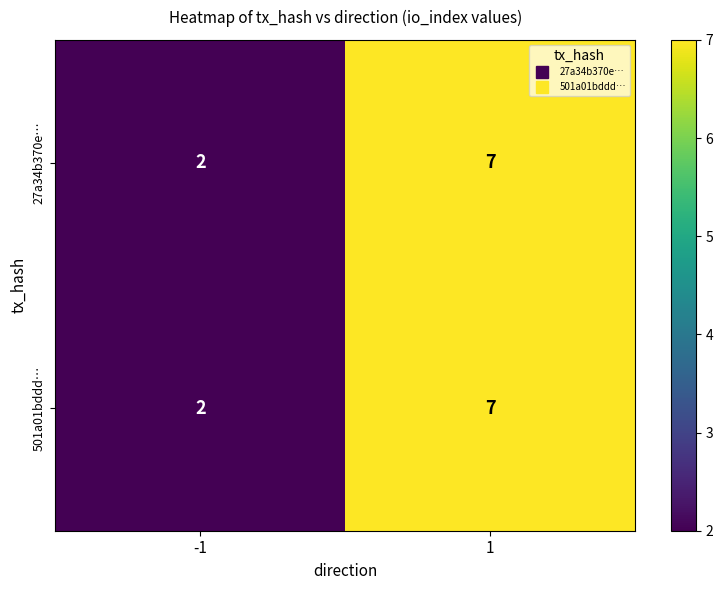

What is the maximum value for 27a34b370e…?

7